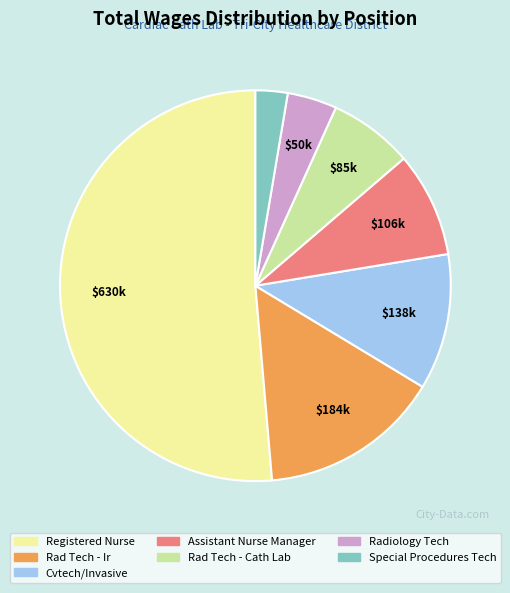

True or false: Rad Tech - Cath Lab accounts for 7% of the total.

True